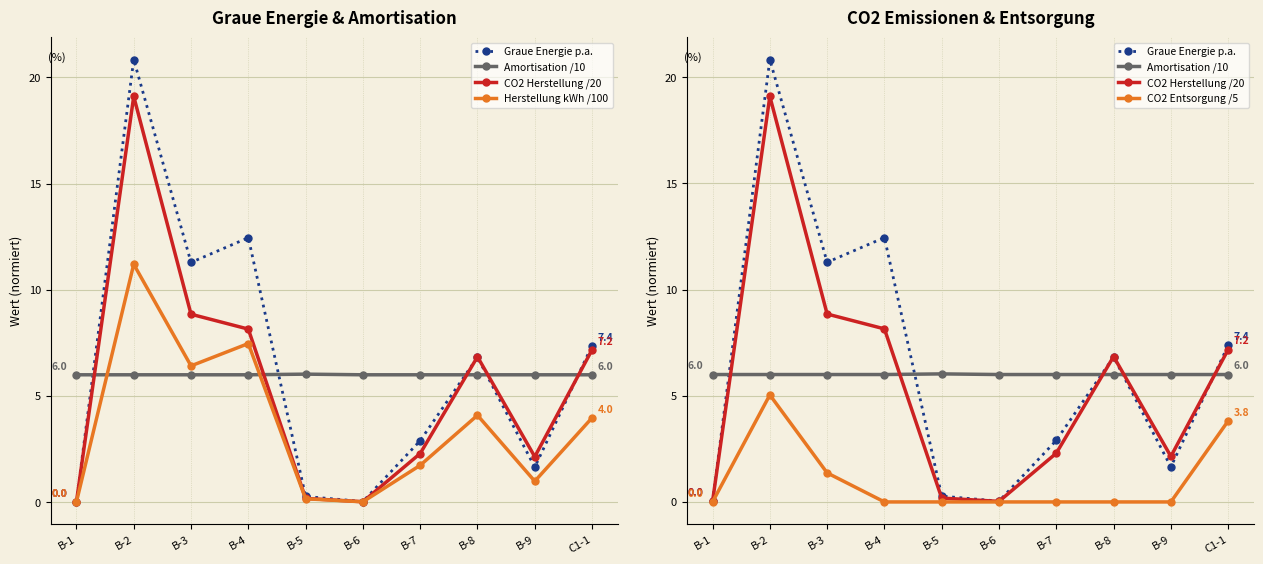

Reading left to right, extract all data points from this chart.

Graue Energie p.a.: B-1=0.0	B-2=20.8	B-3=11.3	B-4=12.4	B-5=0.3	B-6=0.0	B-7=2.9	B-8=6.8	B-9=1.7	C1-1=7.4
Amortisation /10: B-1=6.0	B-2=6.0	B-3=6.0	B-4=6.0	B-5=6.0	B-6=6.0	B-7=6.0	B-8=6.0	B-9=6.0	C1-1=6.0
CO2 Herstellung /20: B-1=0.0	B-2=19.1	B-3=8.8	B-4=8.2	B-5=0.2	B-6=0.0	B-7=2.3	B-8=6.8	B-9=2.1	C1-1=7.2
Herstellung kWh /100: B-1=0.0	B-2=11.2	B-3=6.4	B-4=7.5	B-5=0.2	B-6=0.0	B-7=1.7	B-8=4.1	B-9=1.0	C1-1=4.0
CO2 Entsorgung /5: B-1=0.0	B-2=5.0	B-3=1.4	B-4=0.0	B-5=0.0	B-6=0.0	B-7=0.0	B-8=0.0	B-9=0.0	C1-1=3.8